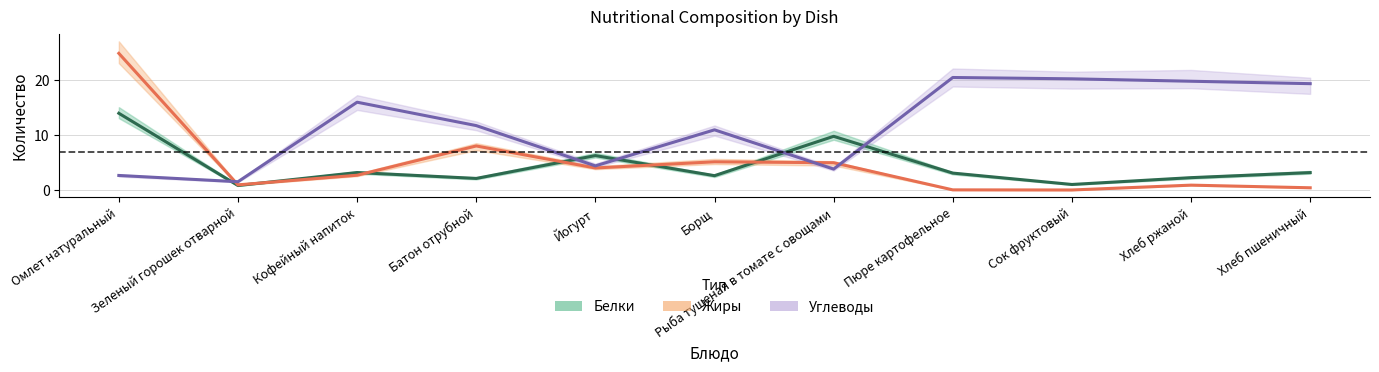

Which series changed the most between Рыба тушеная в томате с овощами and Сок фруктовый?

Углеводы